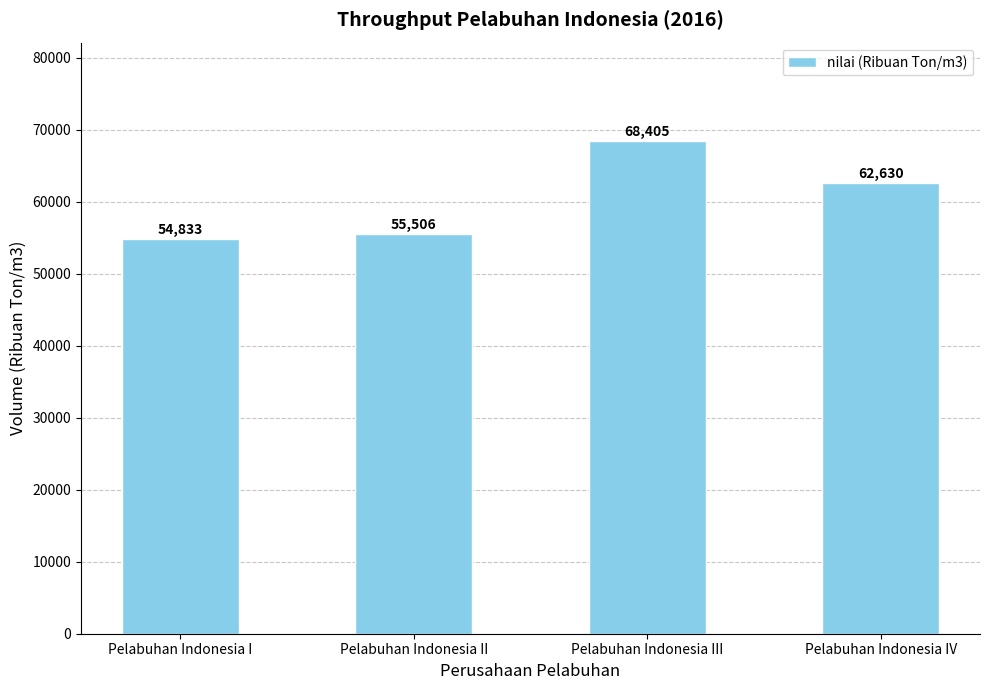

The chart shows a value of 98930 at Pelabuhan Indonesia II. True or false?

False